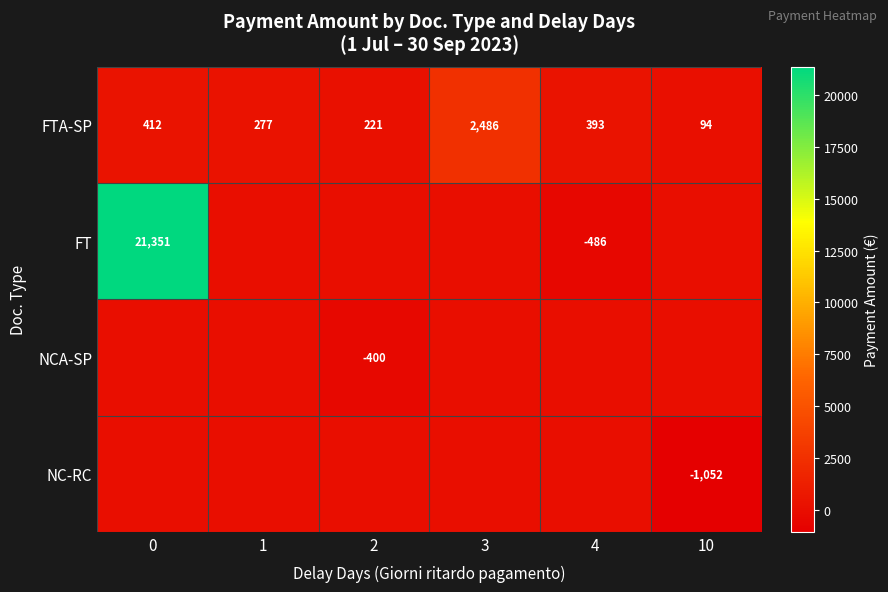

Which category has the highest value in the FTA-SP series?

3